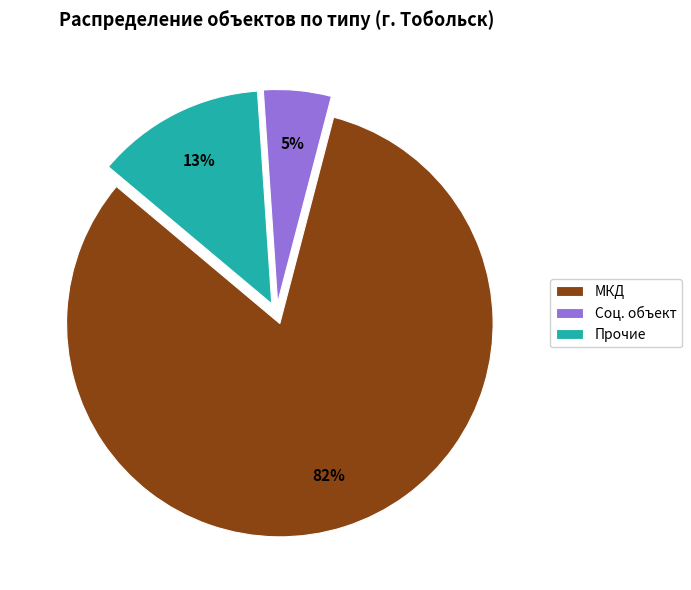

Does МКД account for over 50% of the chart?

Yes